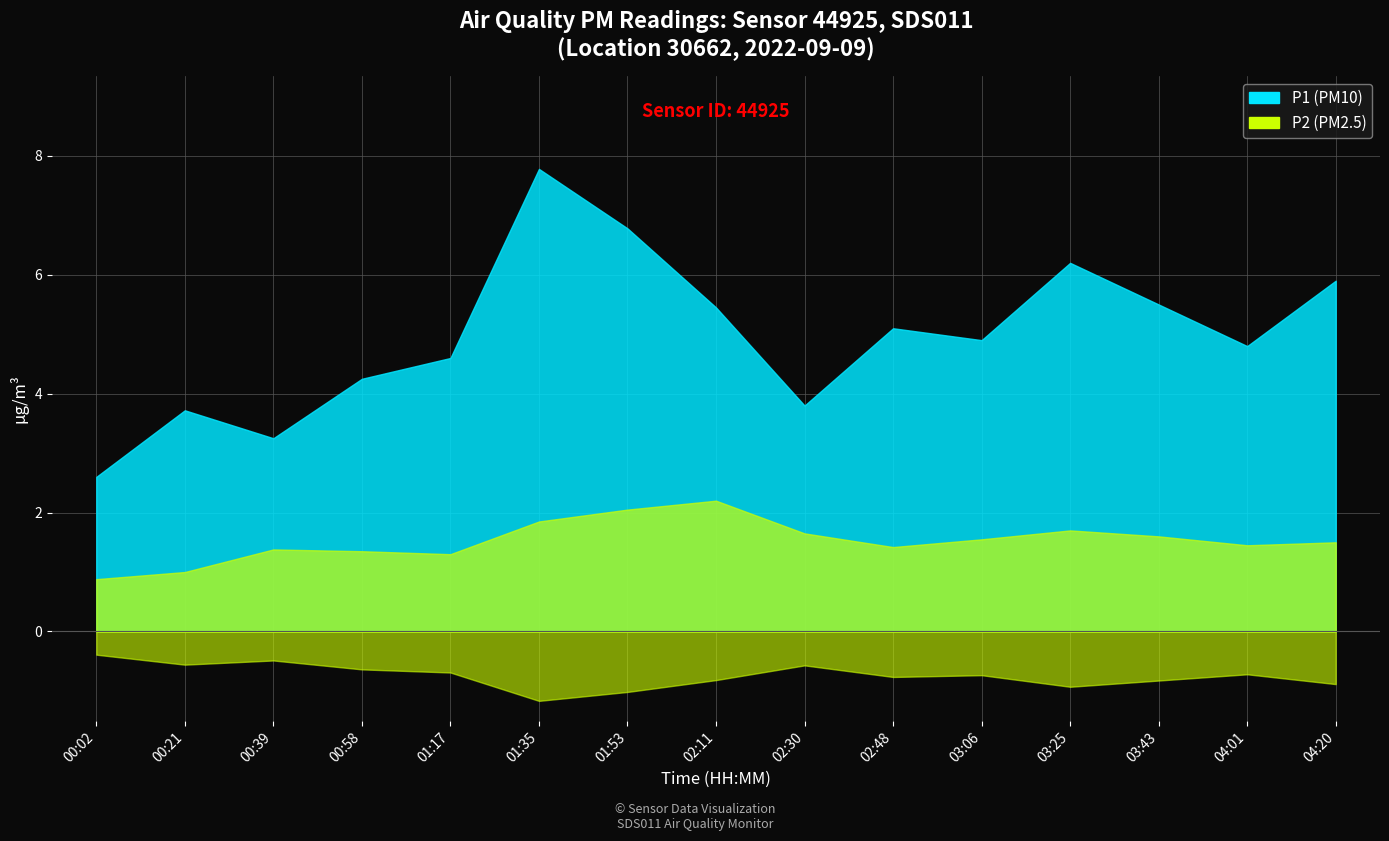

What is the approximate value of P2 at 00:58?

1.4